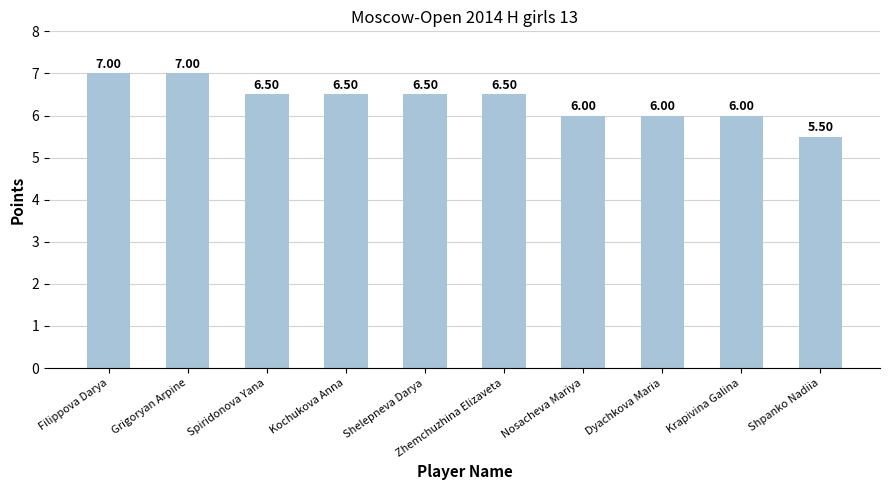

What is the sum of the values at Zhemchuzhina Elizaveta and Shelepneva Darya?

13.0